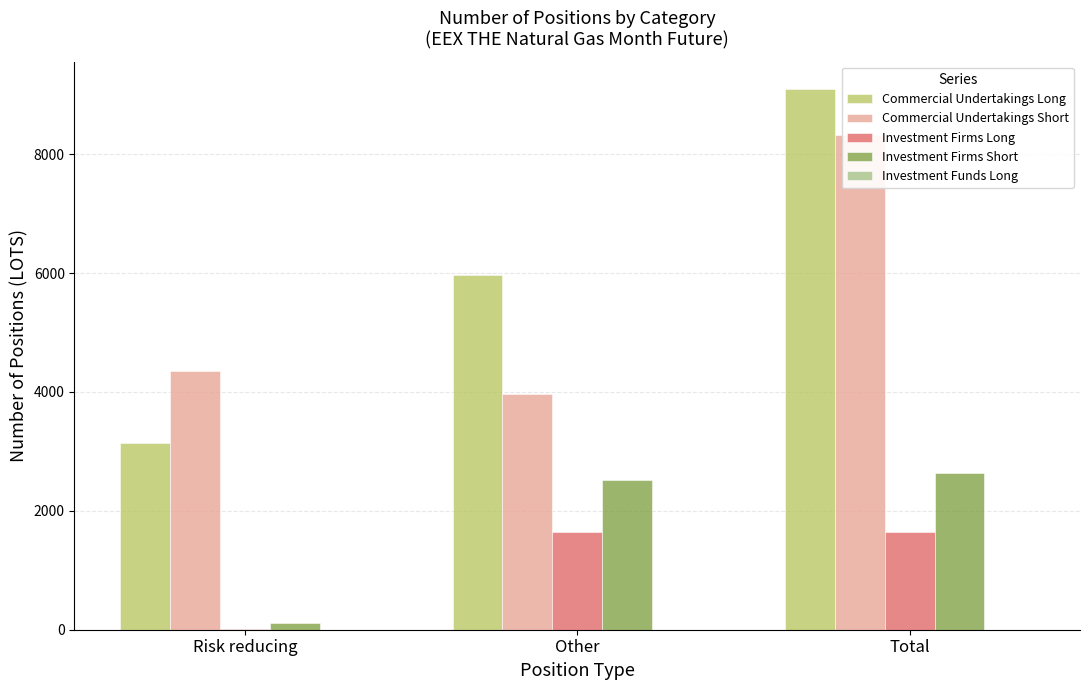

Are the bars horizontal?

No